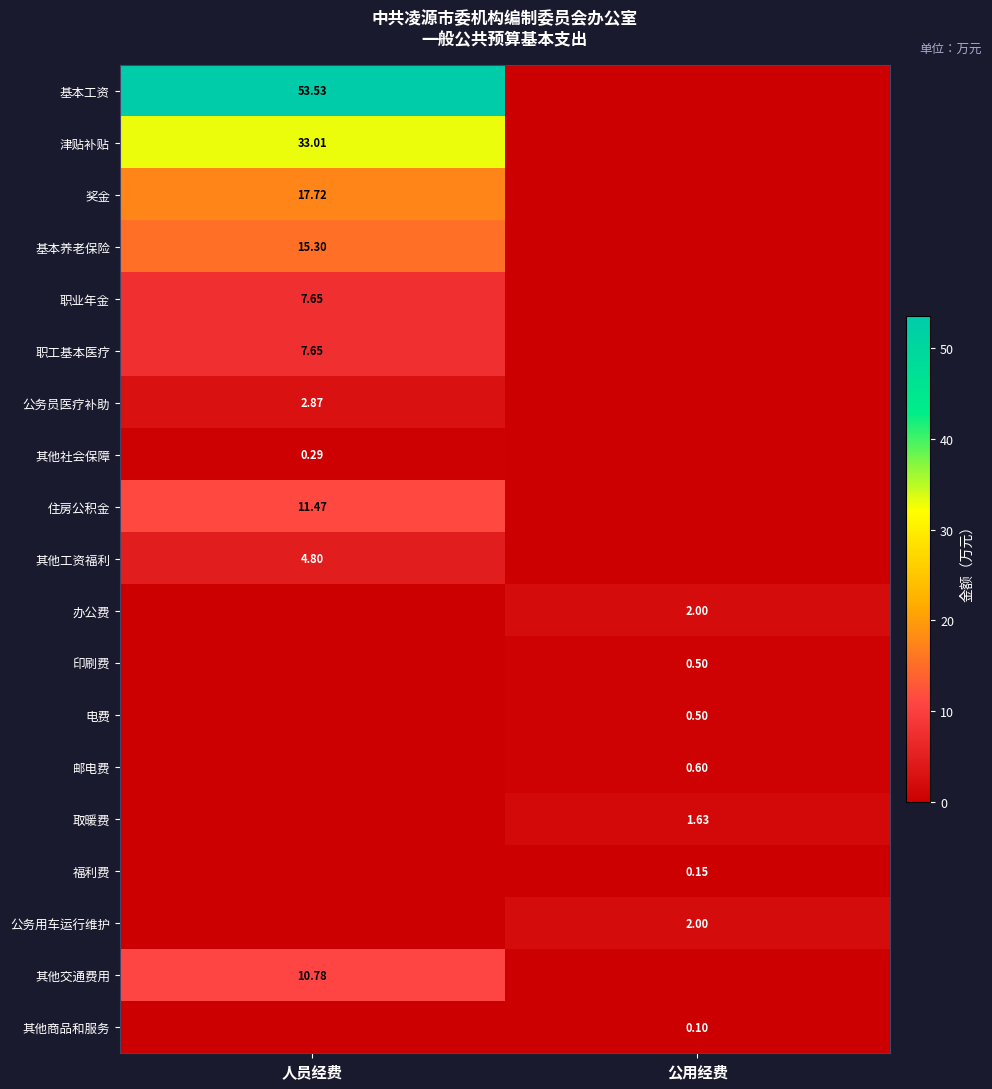

Rank the series by their maximum value, from highest to lowest.

基本工资, 津贴补贴, 奖金, 基本养老保险, 住房公积金, 其他交通费用, 职业年金, 职工基本医疗, 其他工资福利, 公务员医疗补助, 办公费, 公务用车运行维护, 取暖费, 邮电费, 印刷费, 电费, 其他社会保障, 福利费, 其他商品和服务